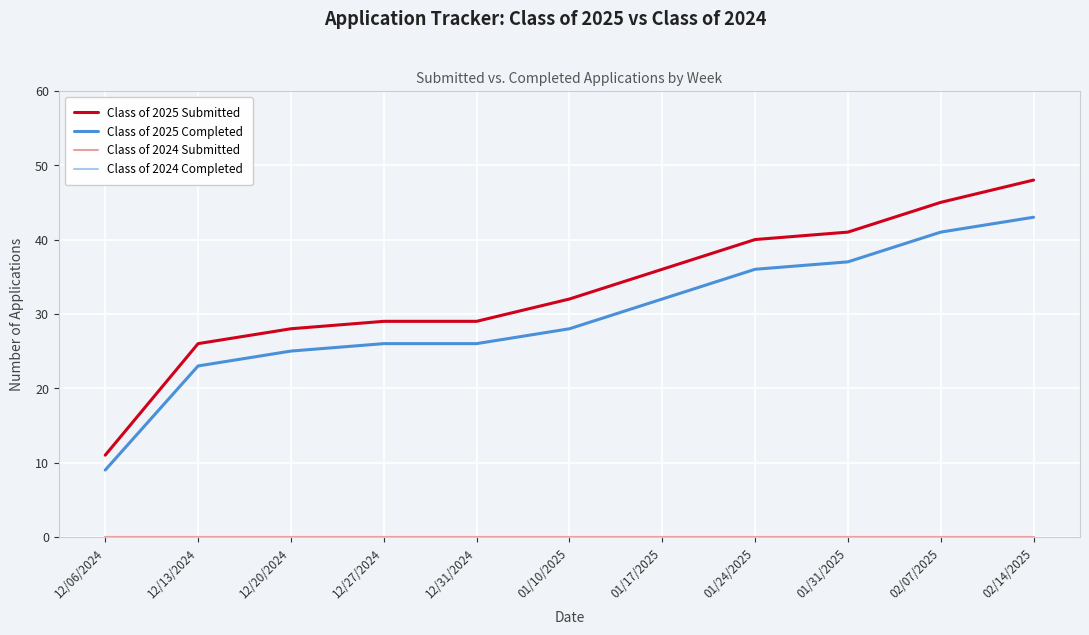

Is this an area chart (filled region under the line)?

No